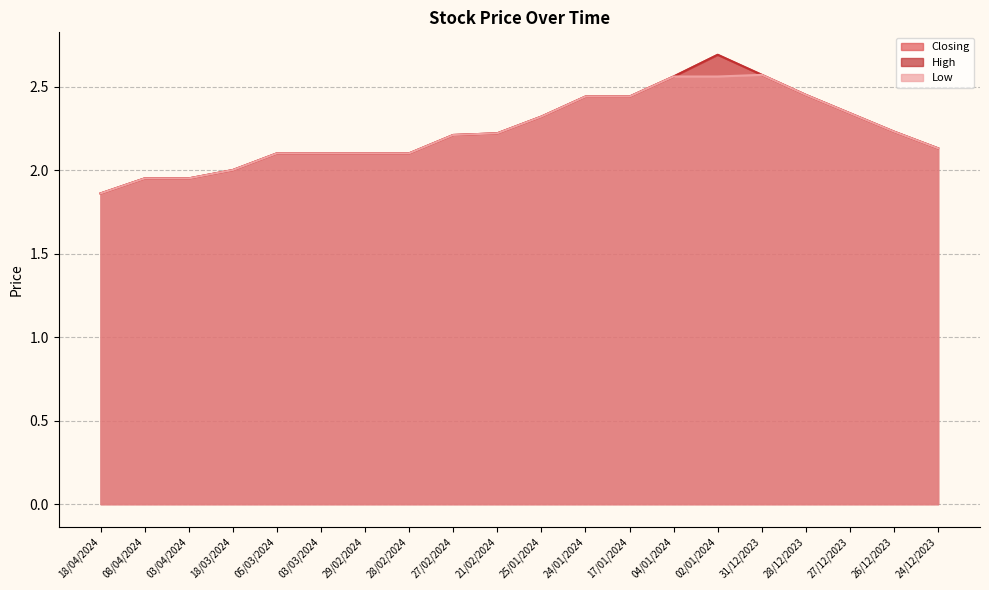

True or false: Low and Closing cross at least once.

False